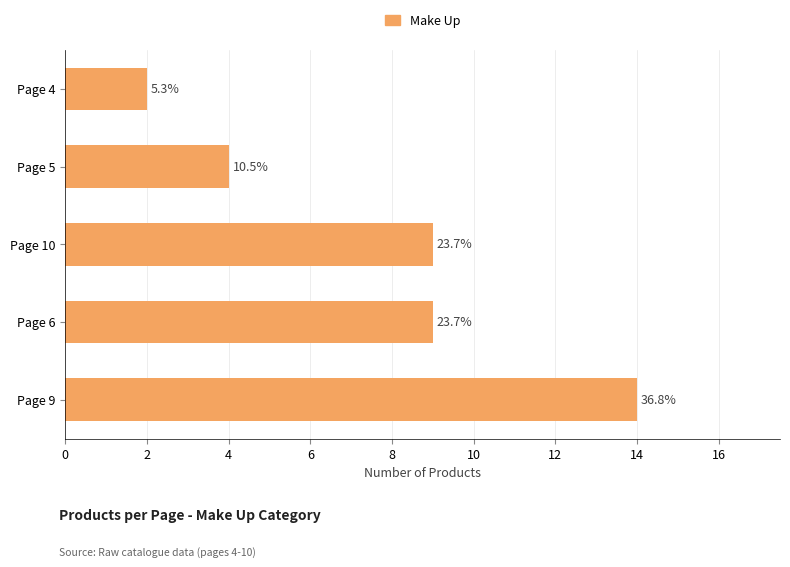

How many bars are there in total?

5